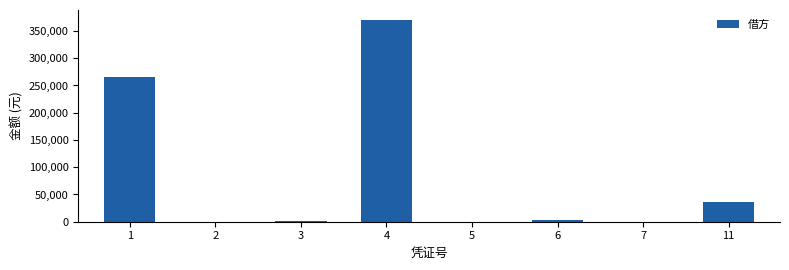

What is the sum of all values?

675810